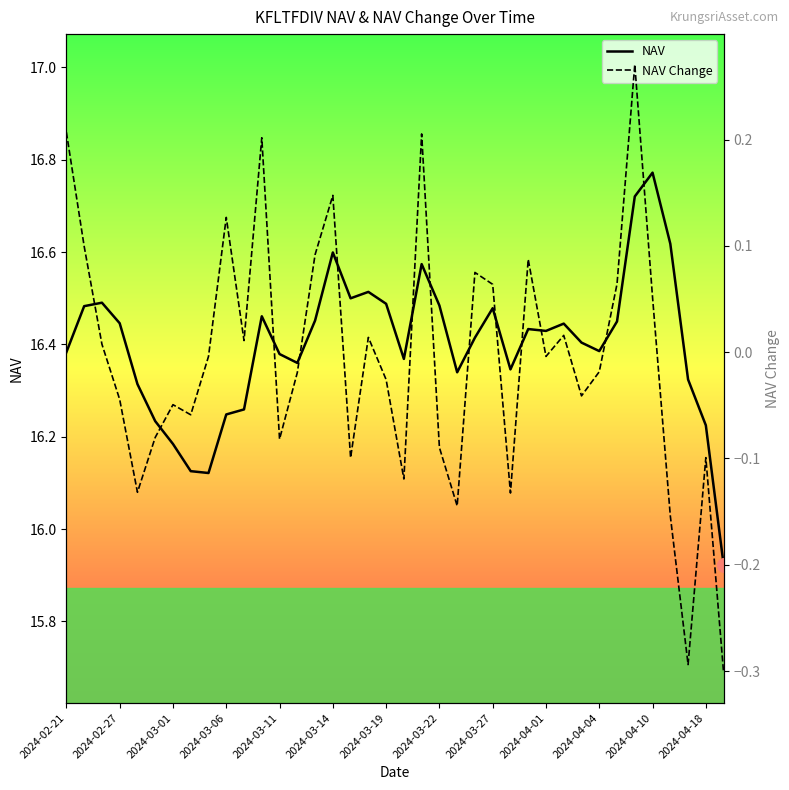

What is the sum of all NAV Change values?

-0.3